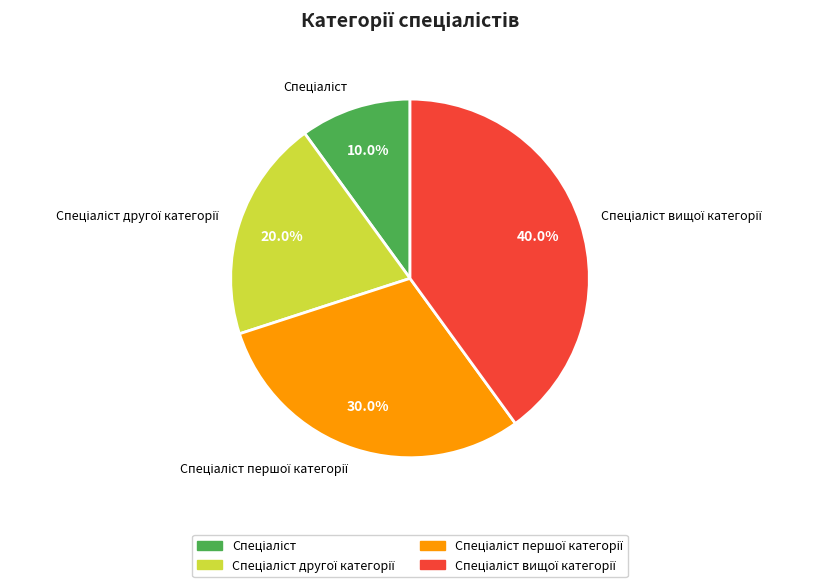

Is there any slice that represents more than half of the pie?

No